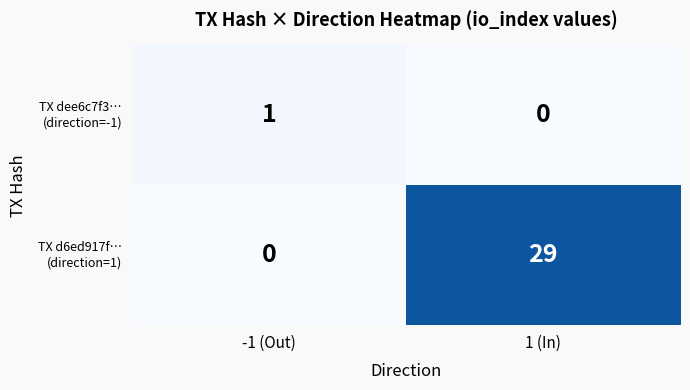

At which category is the sum across all series the highest?

1 (In)